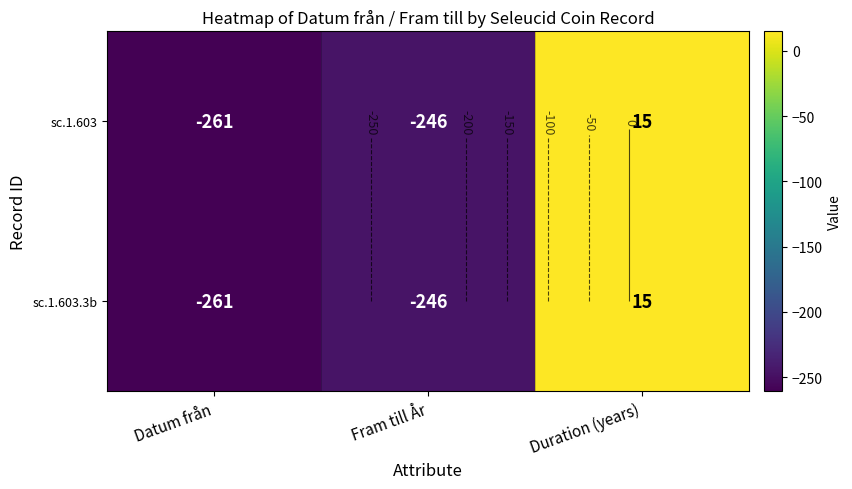

List the labels in order of sc.1.603.3b value, smallest first.

Datum från, Fram till År, Duration (years)